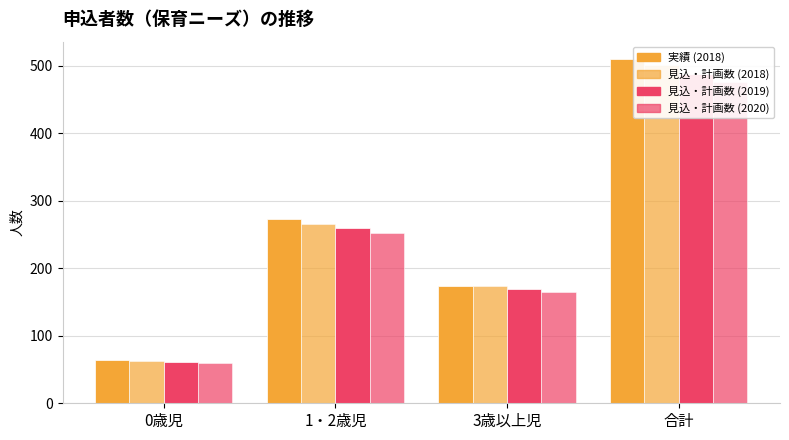

Count the 実績 values in the range 173 to 510.

3